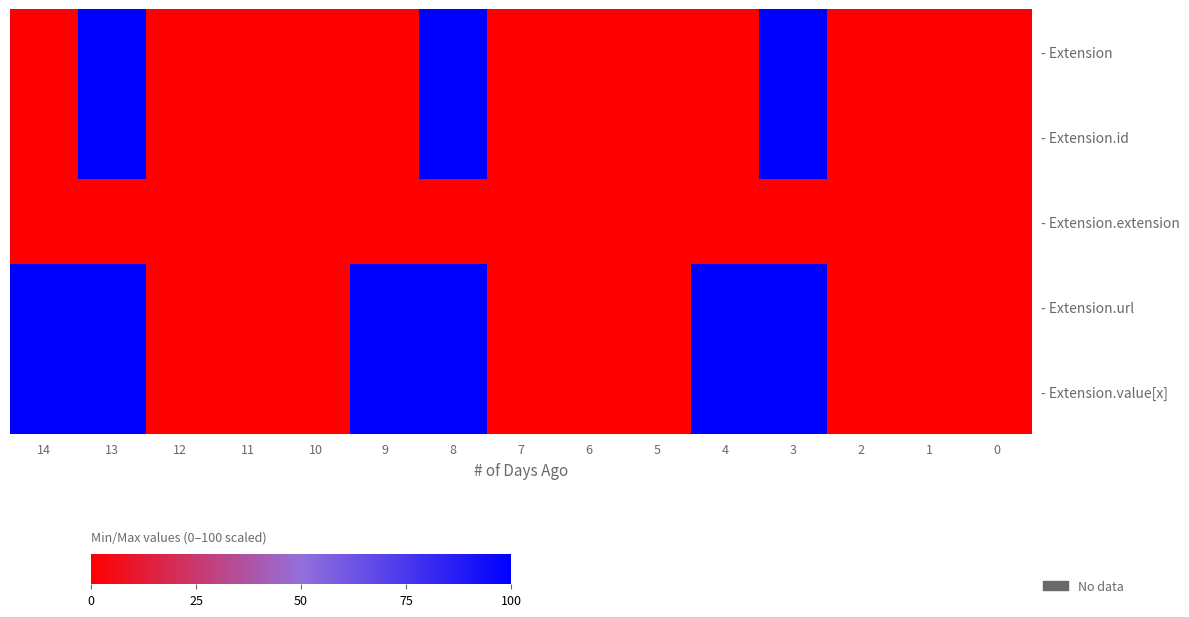

What is the total value across all series at 9?

200